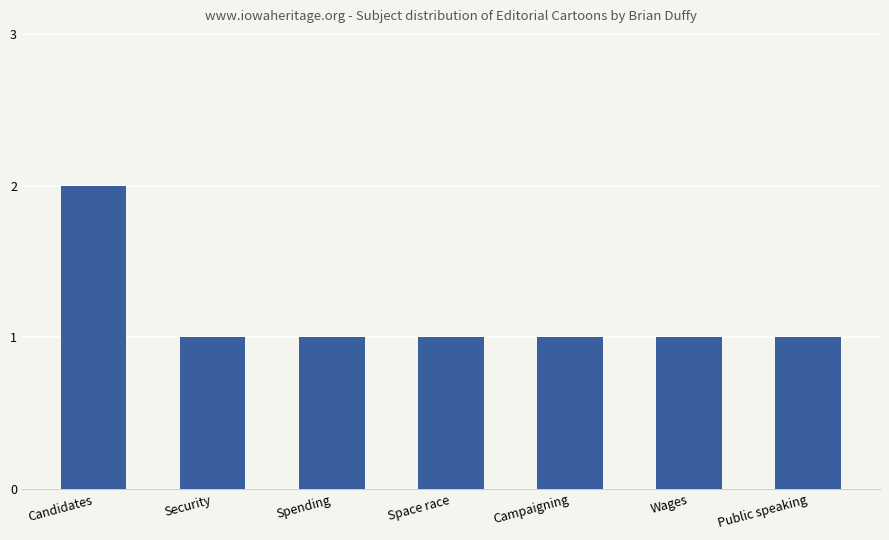

How many bars are there in total?

7